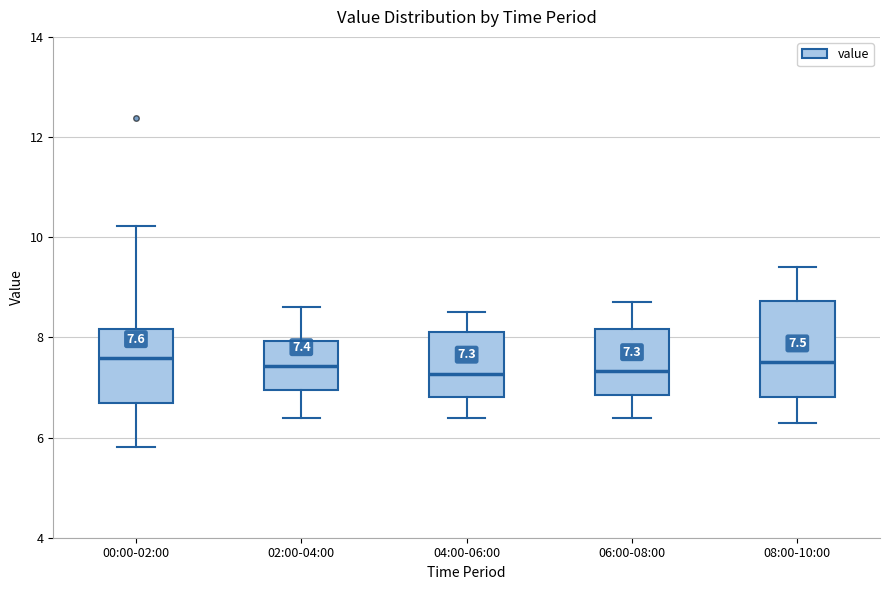

Which box is the tallest, from its lower edge to its upper edge?

08:00-10:00